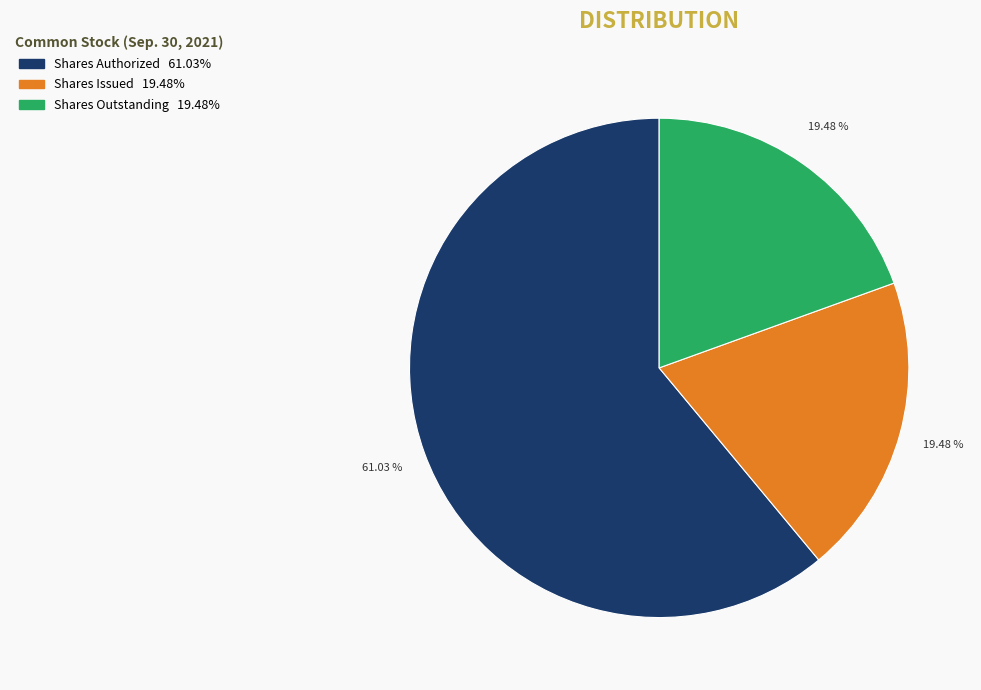

Is there any slice that represents more than half of the pie?

Yes